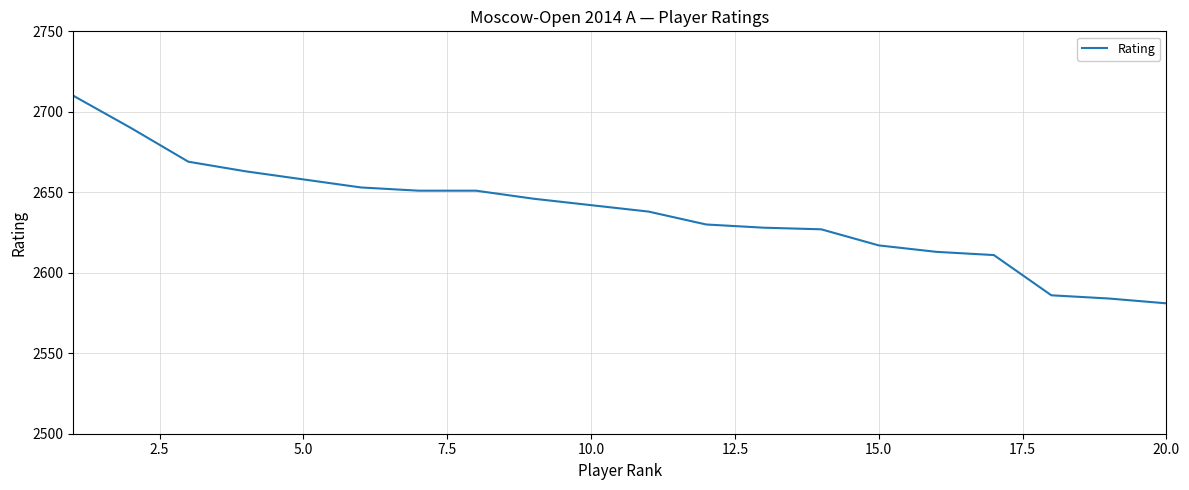

How many distinct data groups are displayed?

1